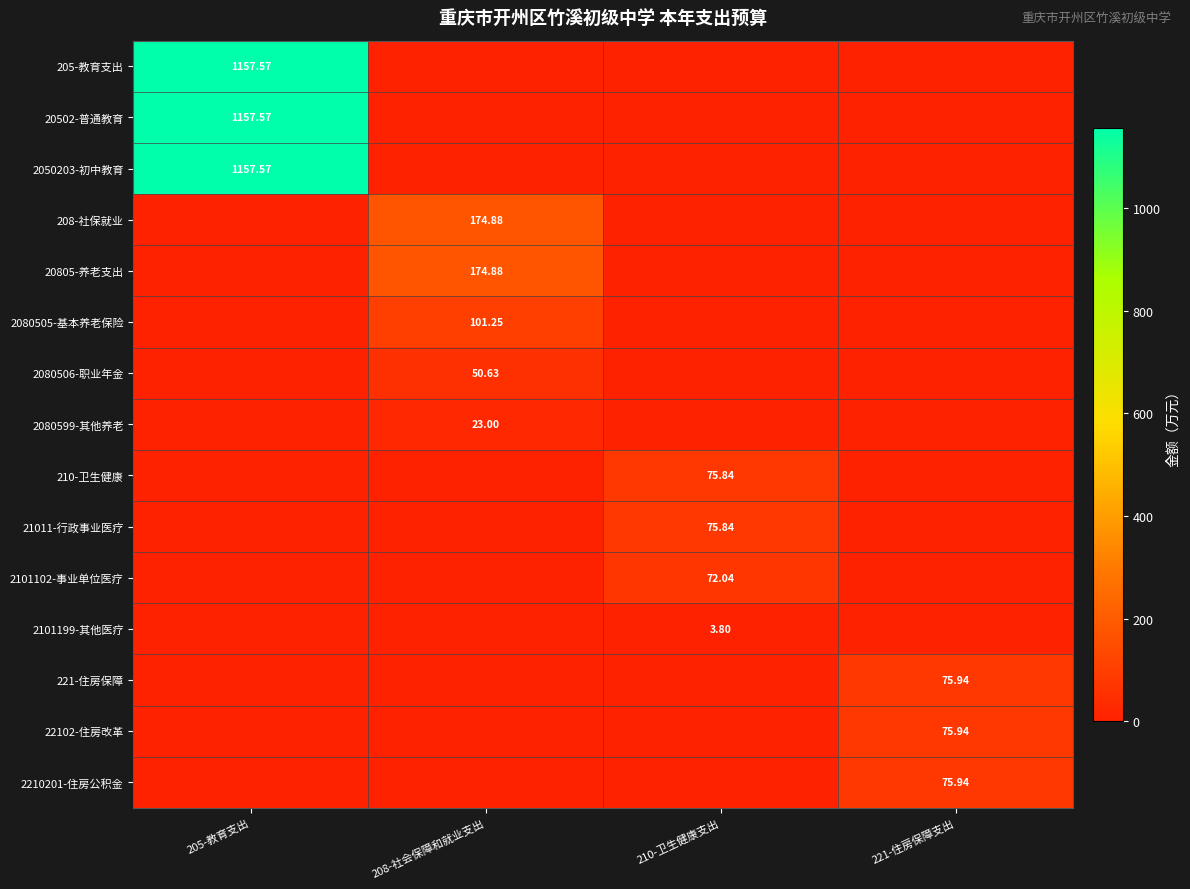

Between 210-卫生健康支出 and 221-住房保障支出, which series saw the biggest shift?

221-住房保障